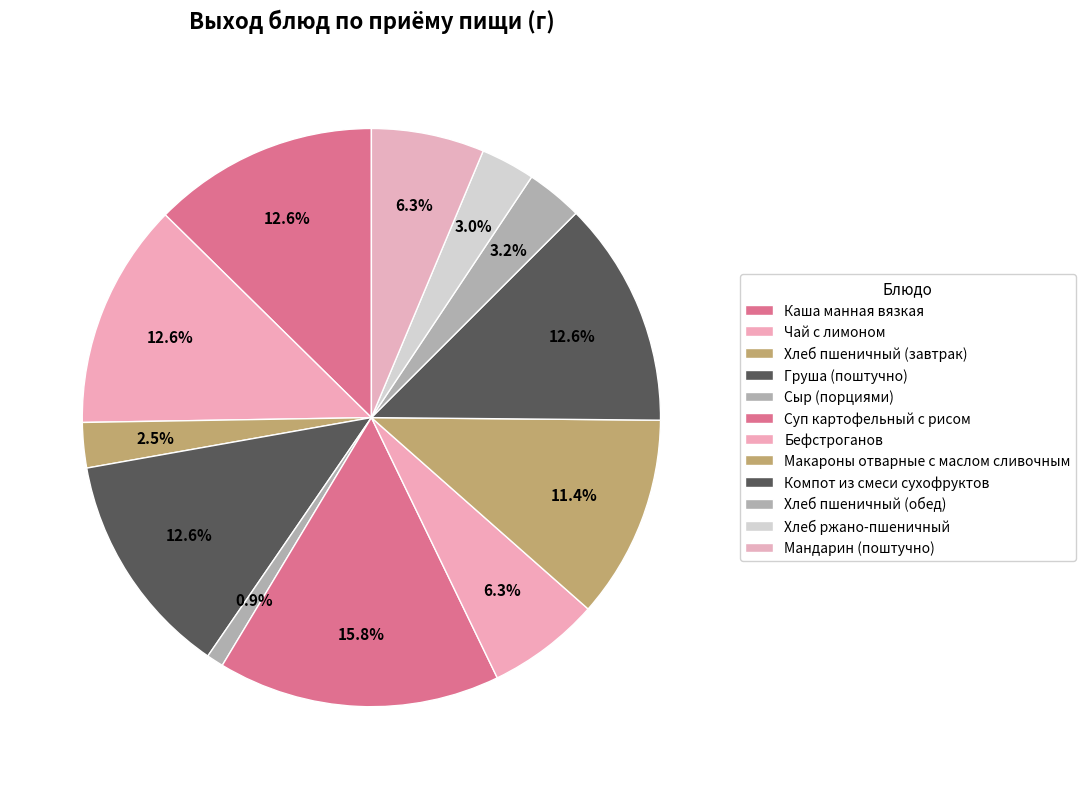

What percentage do Бефстроганов and Сыр (порциями) together represent?

7.3%